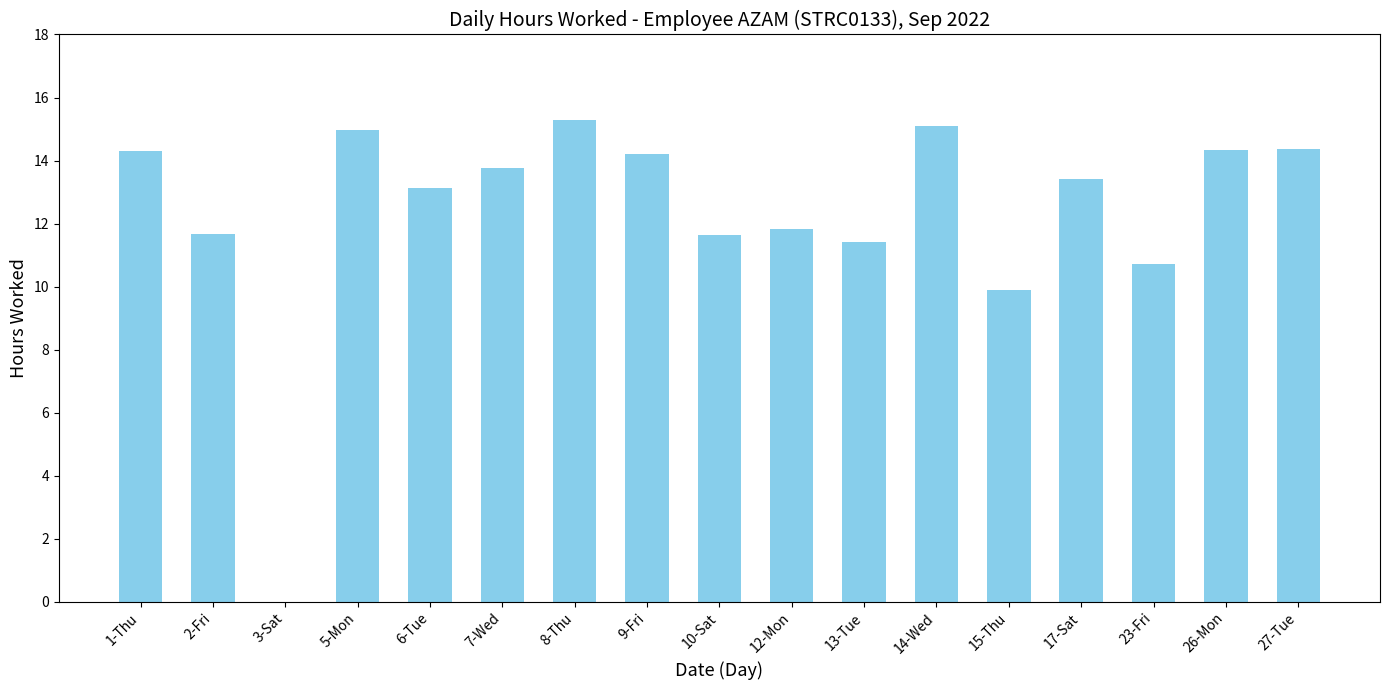

What is the maximum value shown in the chart?

15.3